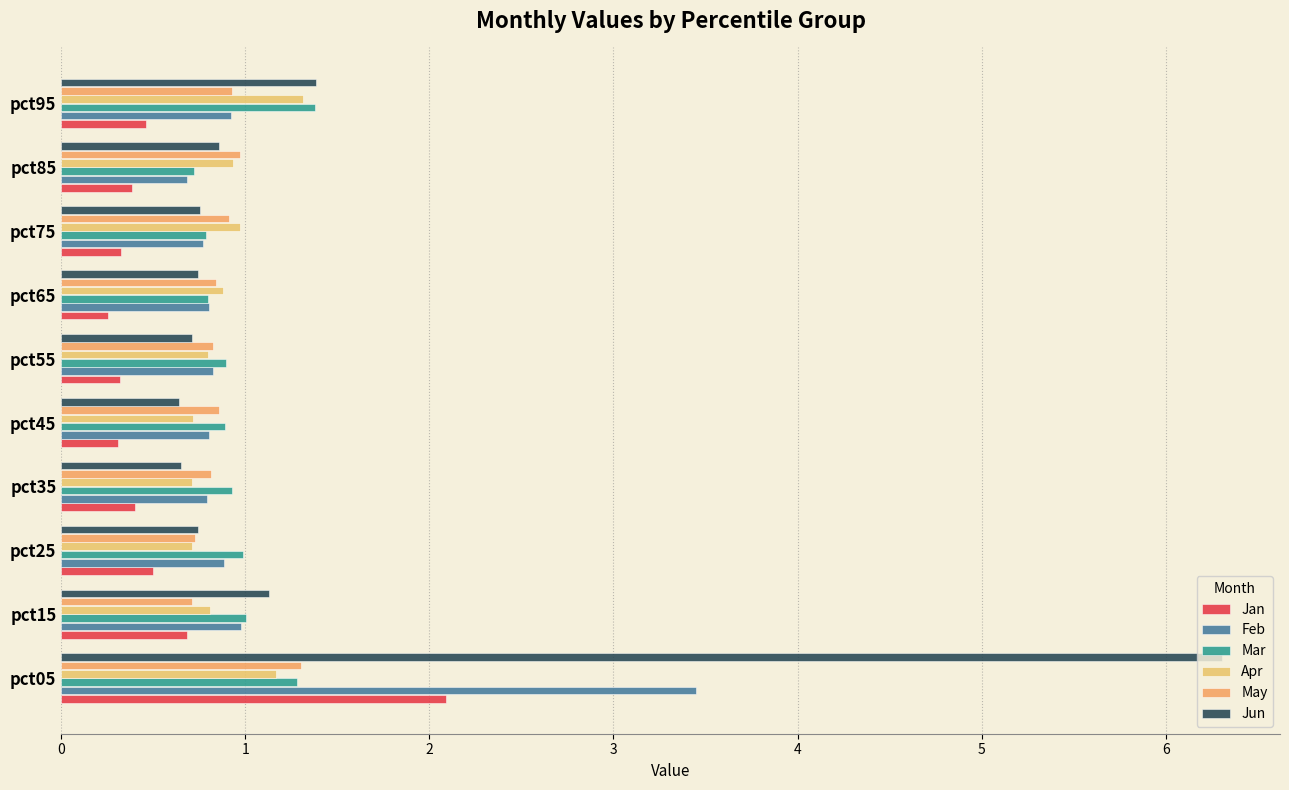

How many categories are shown in the chart?

10